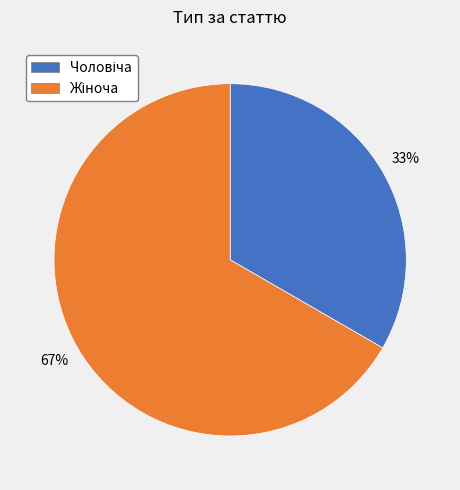

To the nearest percent, what is the average slice percentage?

50%